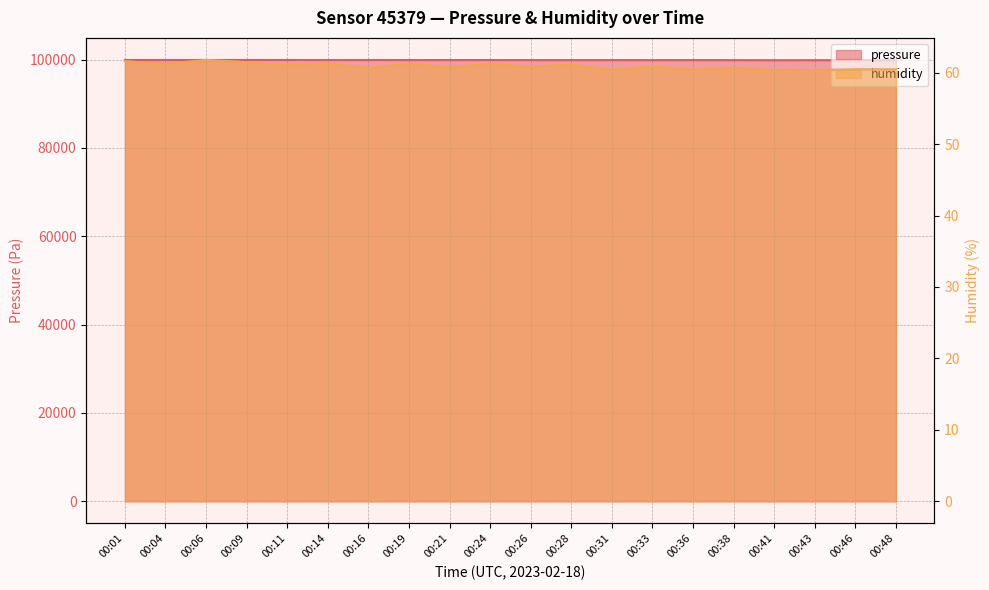

True or false: humidity and pressure intersect in this chart.

False